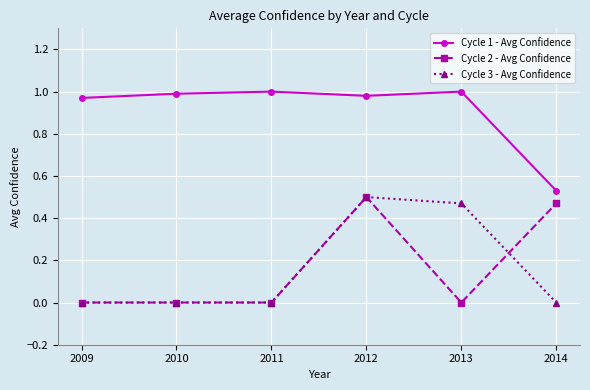

Which category has the highest value in the Cycle 3 - Avg Confidence series?

2012